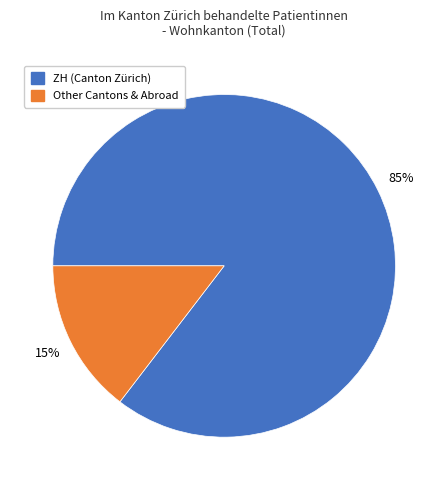

To the nearest percent, what is the average slice percentage?

50%